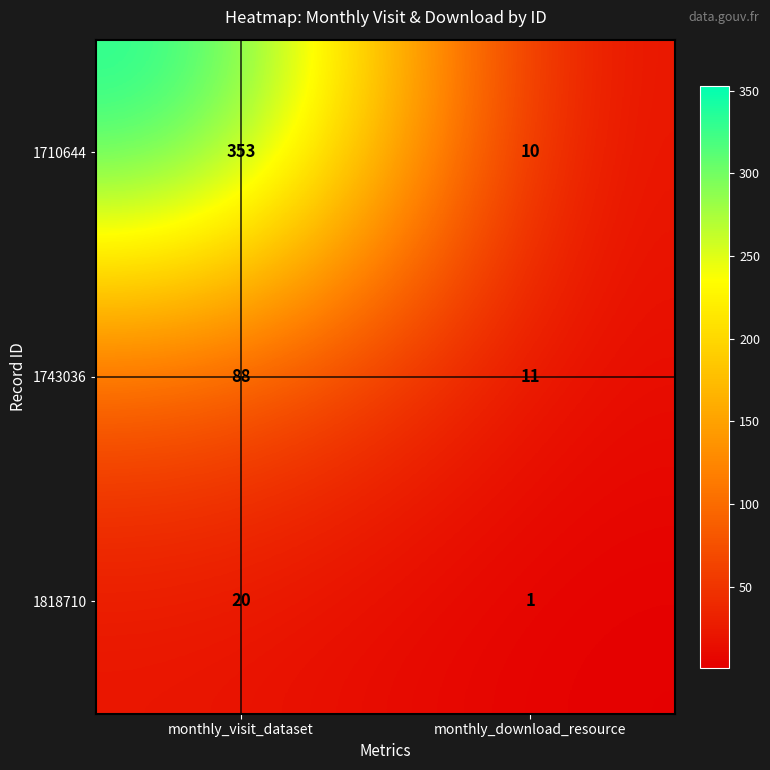

How many series are shown in this chart?

3